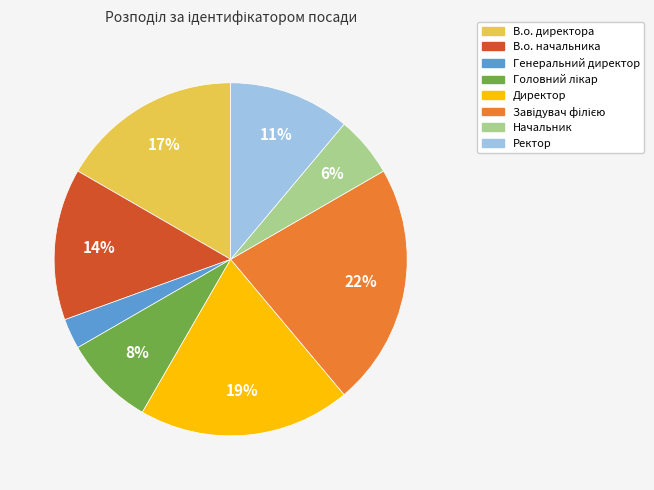

Count the number of slices in the pie.

8